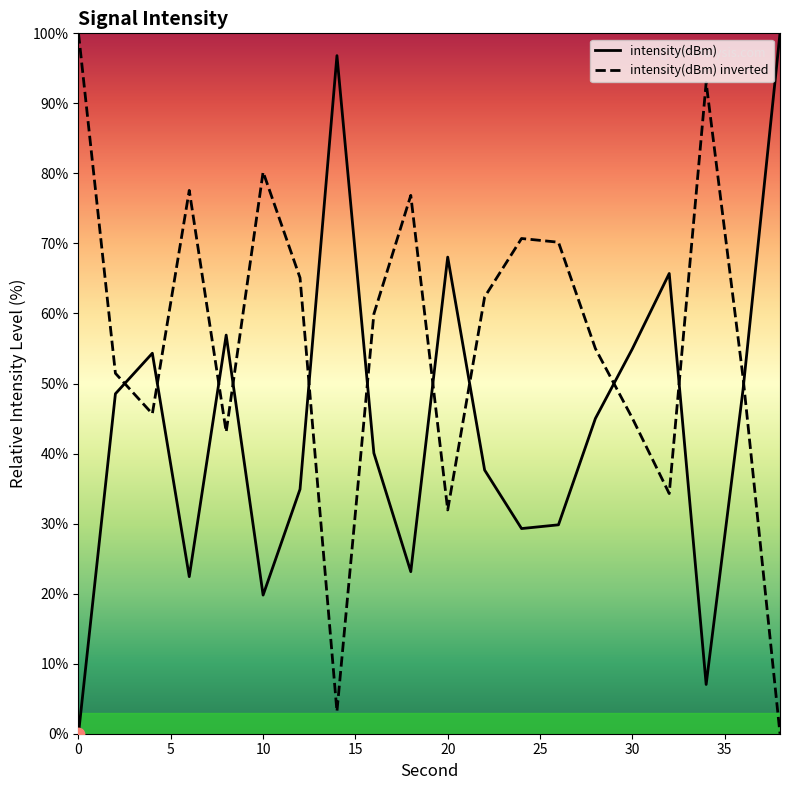

What is the total value across all series at 10?

100.0